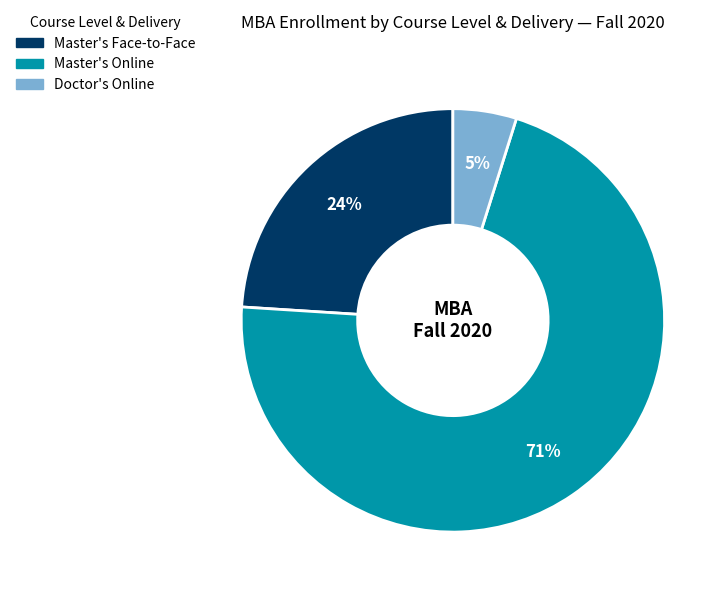

To the nearest percent, what is the average slice percentage?

33%